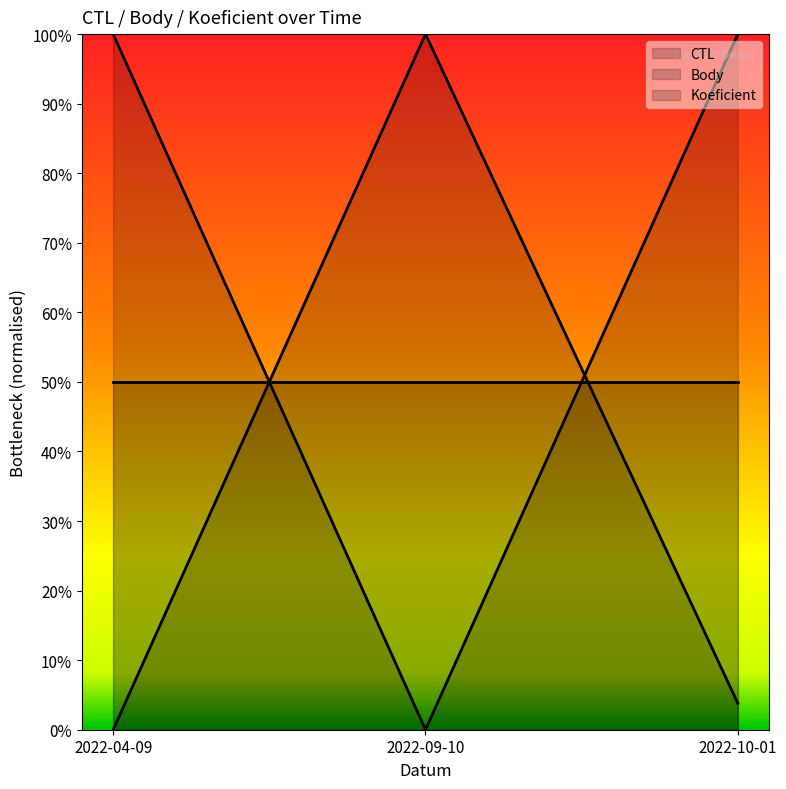

The value of CTL at 2022-04-09 is 0.7. True or false?

False